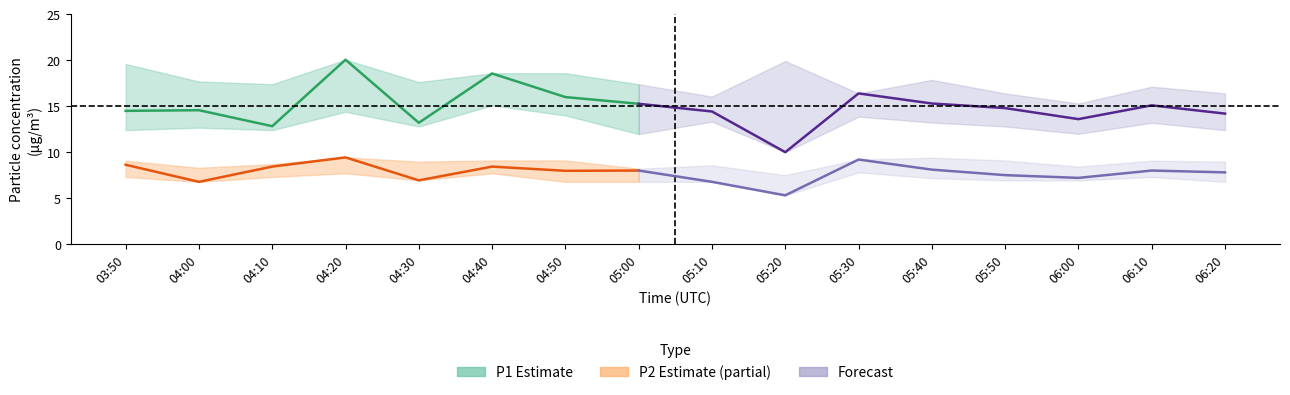

Between 05:10 and 05:30, which series saw the biggest shift?

P2